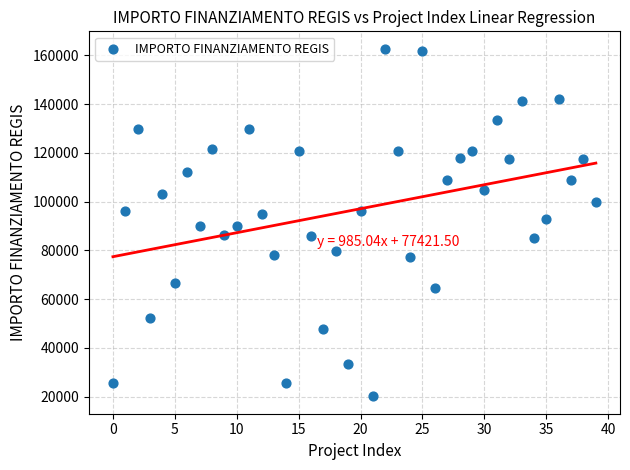

What is the range of Y values (max minus min)?

142668